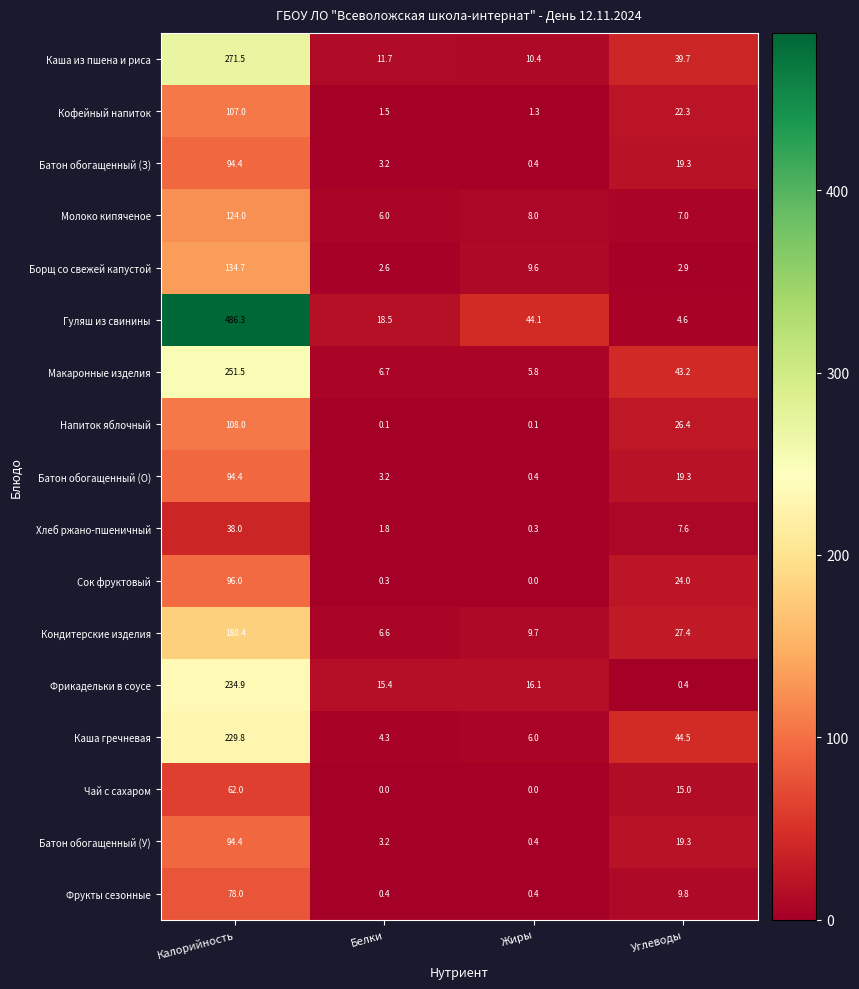

Where is Каша гречневая nearest to the value 117?

Углеводы